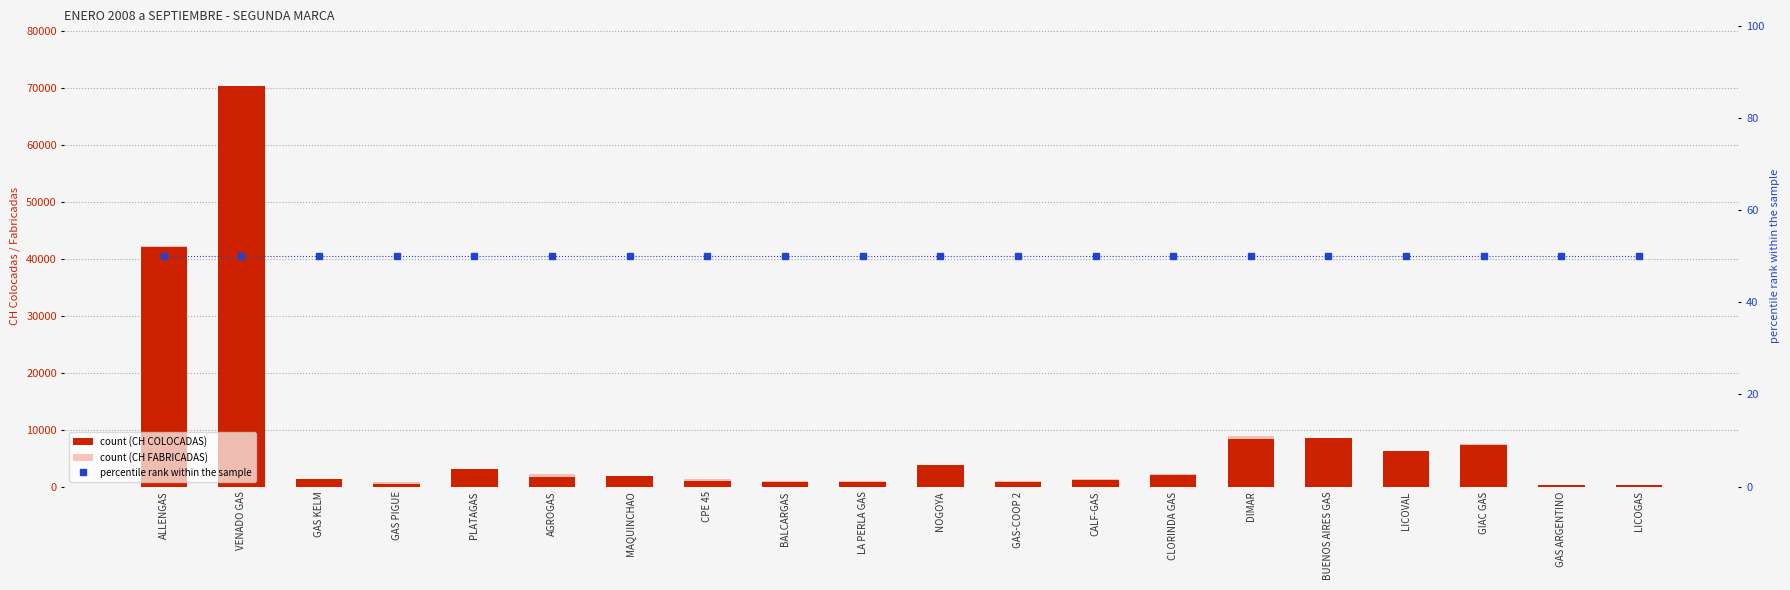

Which label corresponds to the largest value in the chart?

VENADO GAS